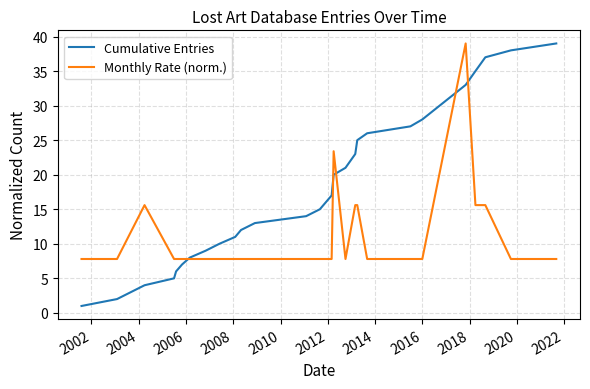

How many lines are shown in the chart?

2